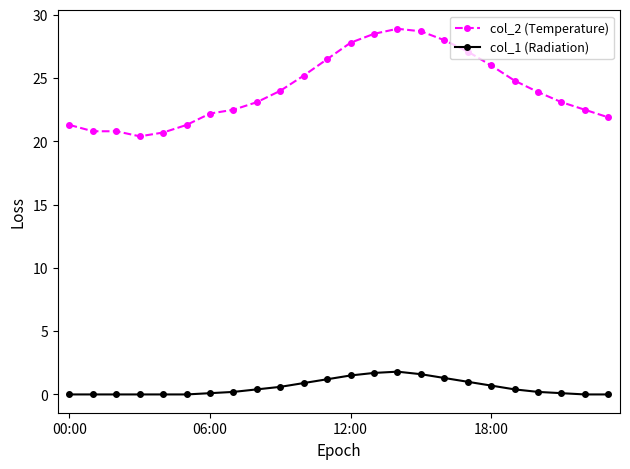

Which series has the widest spread of values?

col_2 (Temperature)